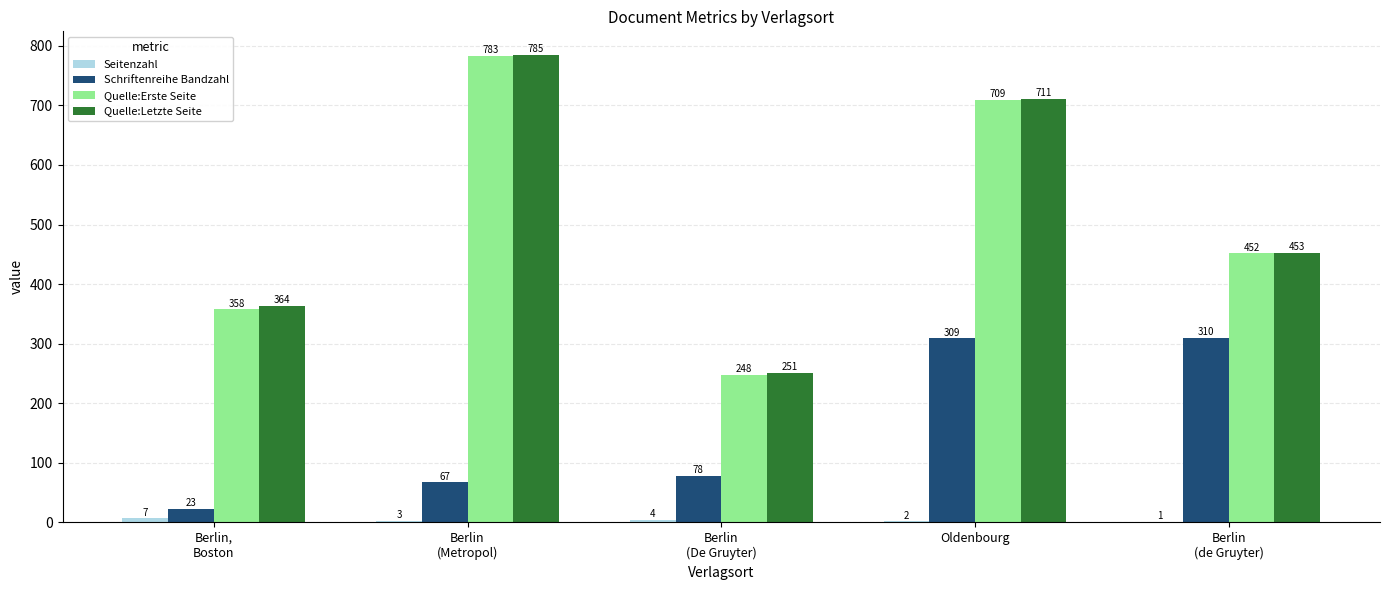

Count the number of categories in the chart.

5